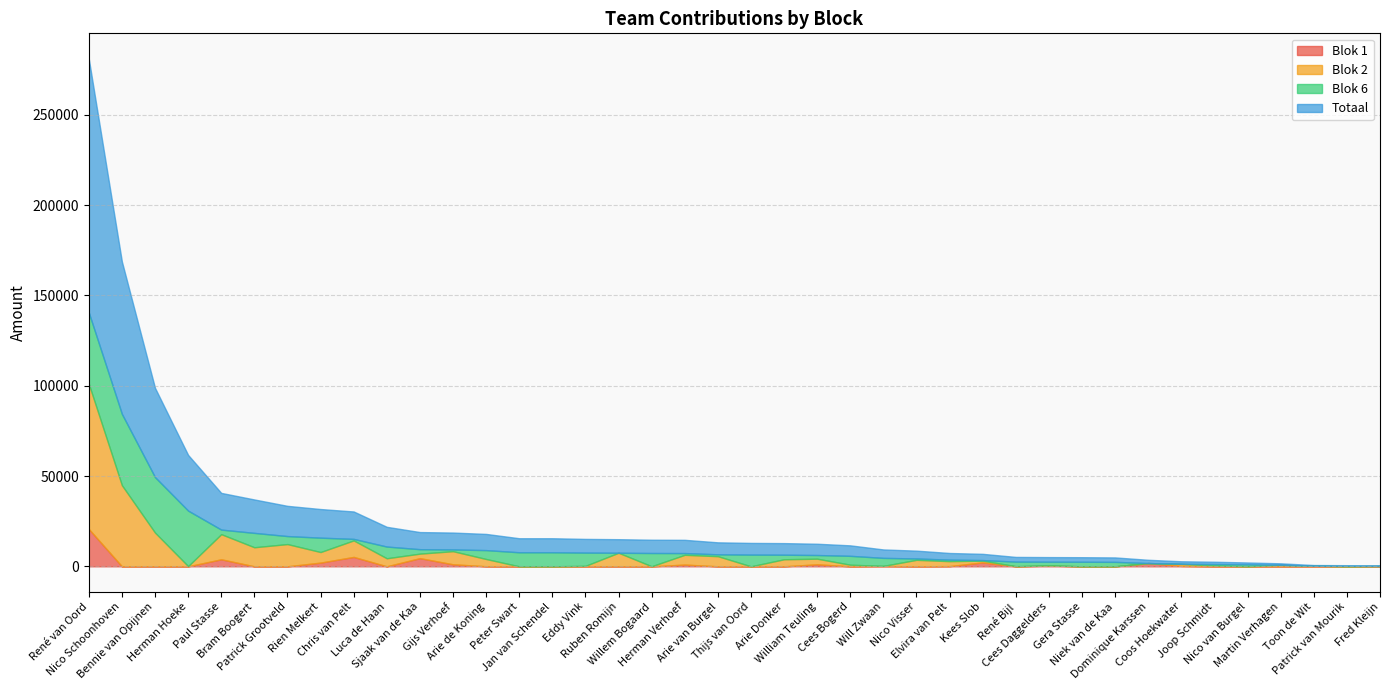

At which label is Blok 1 closest to 10335?

Chris van Pelt